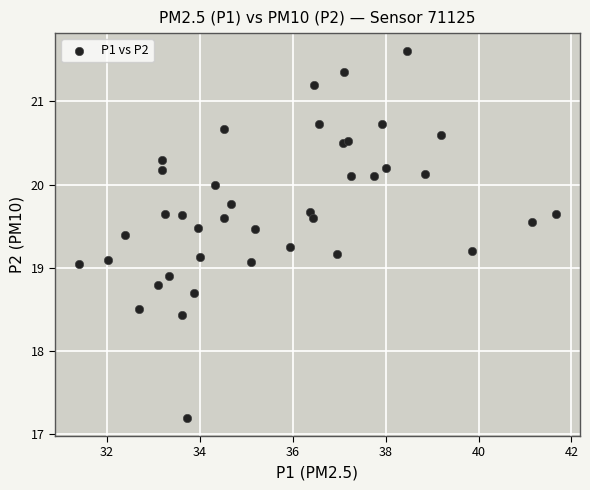

What is the range of X values (max minus min)?

10.3